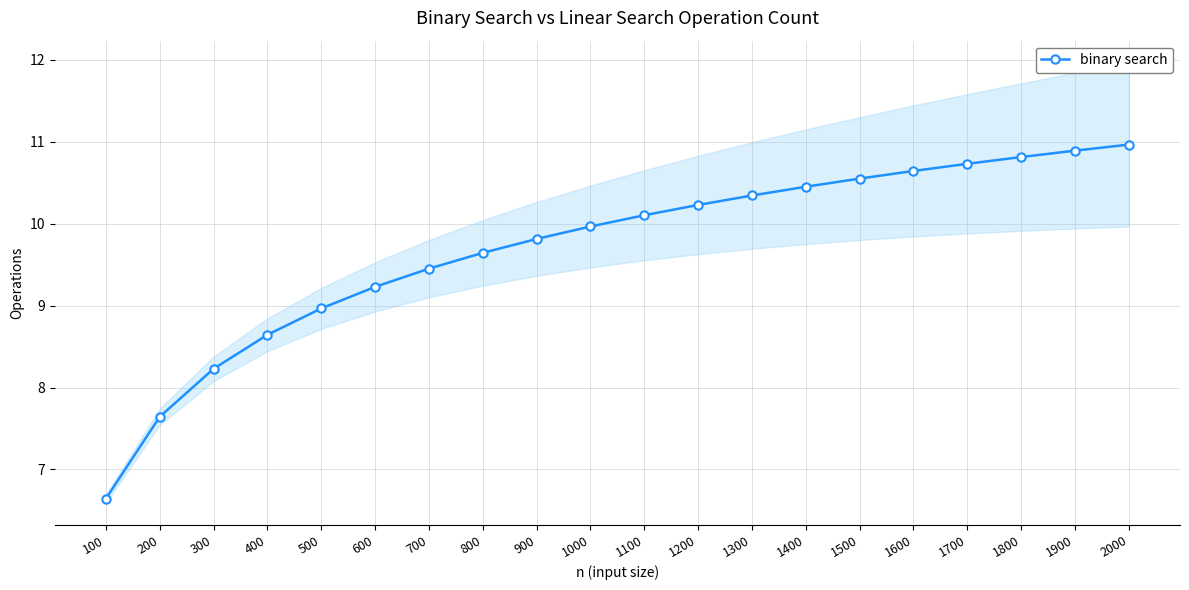

At which category does the chart reach its peak across all series?

2000